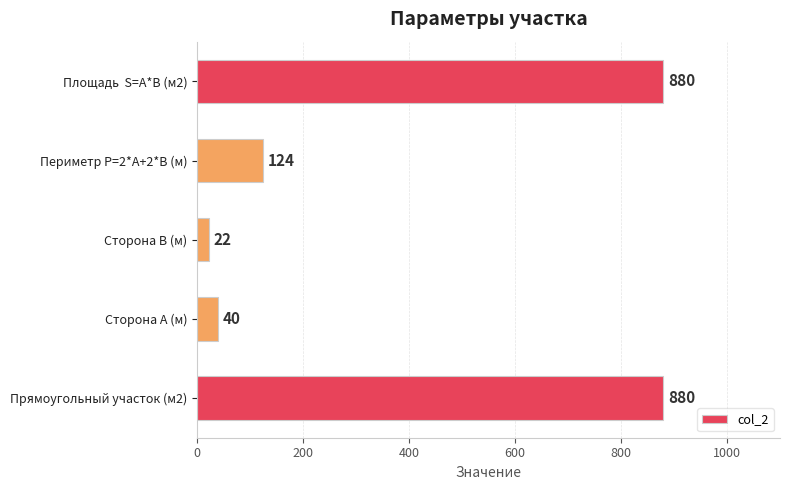

Is it true that the value at Прямоугольный участок (м2) is 880?

True